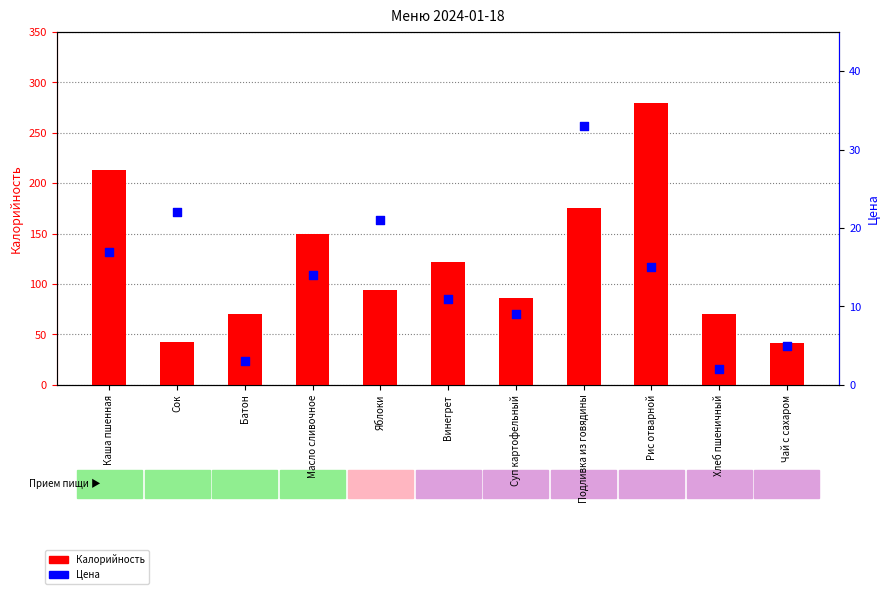

Which series contains the lowest Y value?

Цена